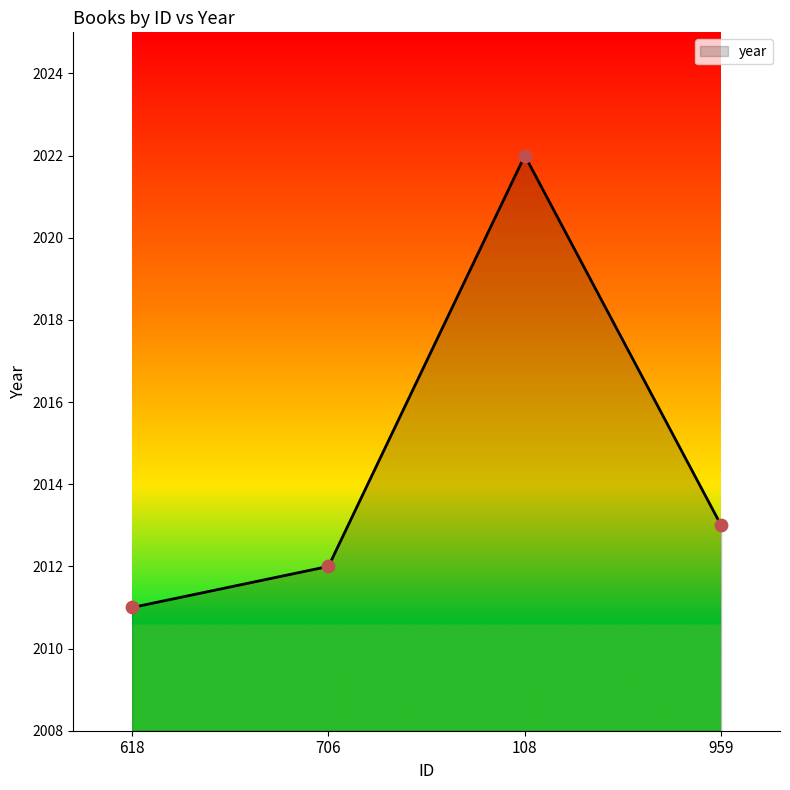

What is the change in value from 108 to 959?

-9